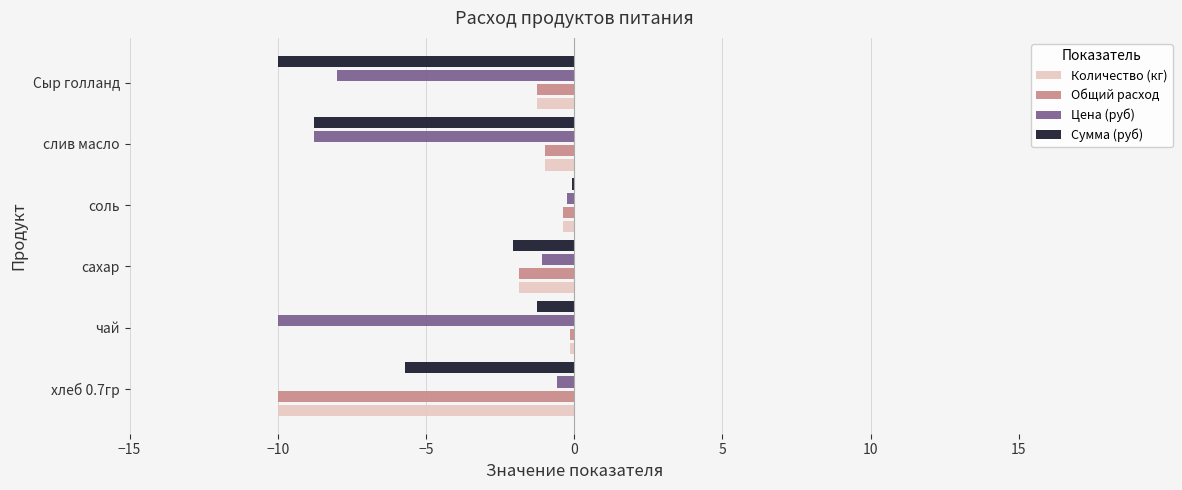

Is it true that Цена (руб) equals -8.8 at слив масло?

True